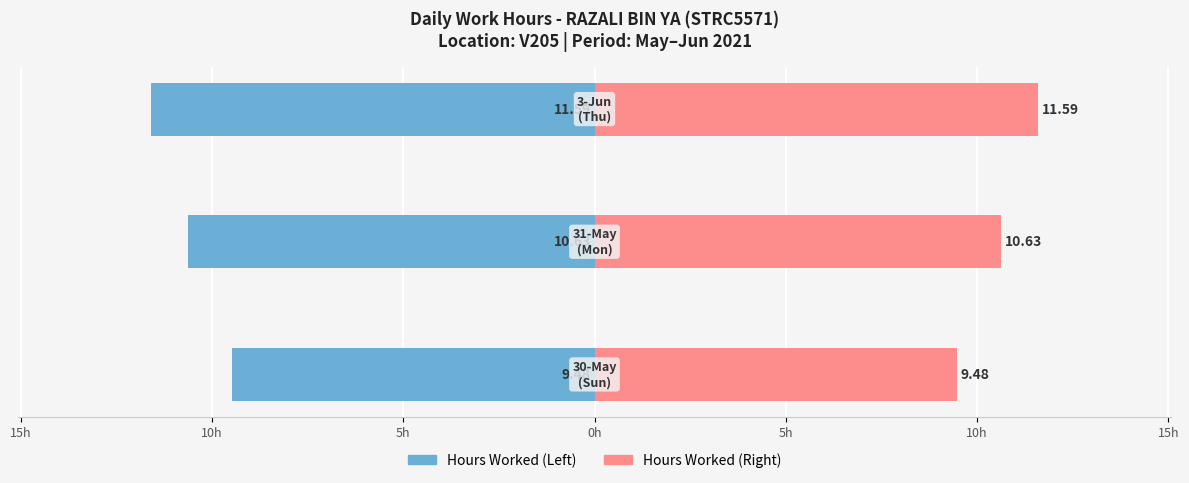

Reading right to left, list all the values displayed in this chart.

Hours Worked (Left): -11.6	-10.6	-9.5
Hours Worked (Right): 11.6	10.6	9.5